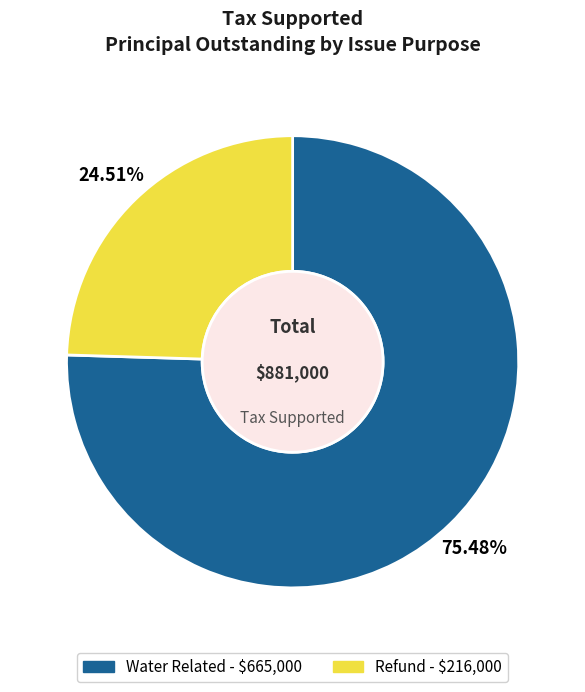

Rank the categories by value from lowest to highest.

Refund, Water Related